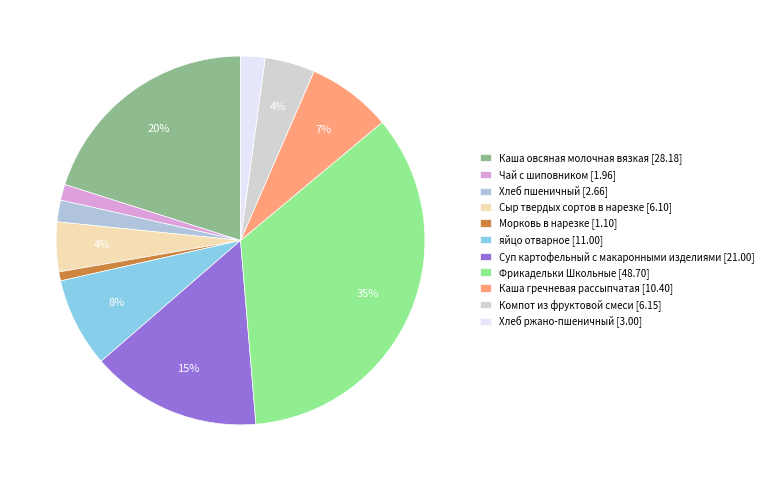

Which category has the smallest portion of the pie?

Морковь в нарезке